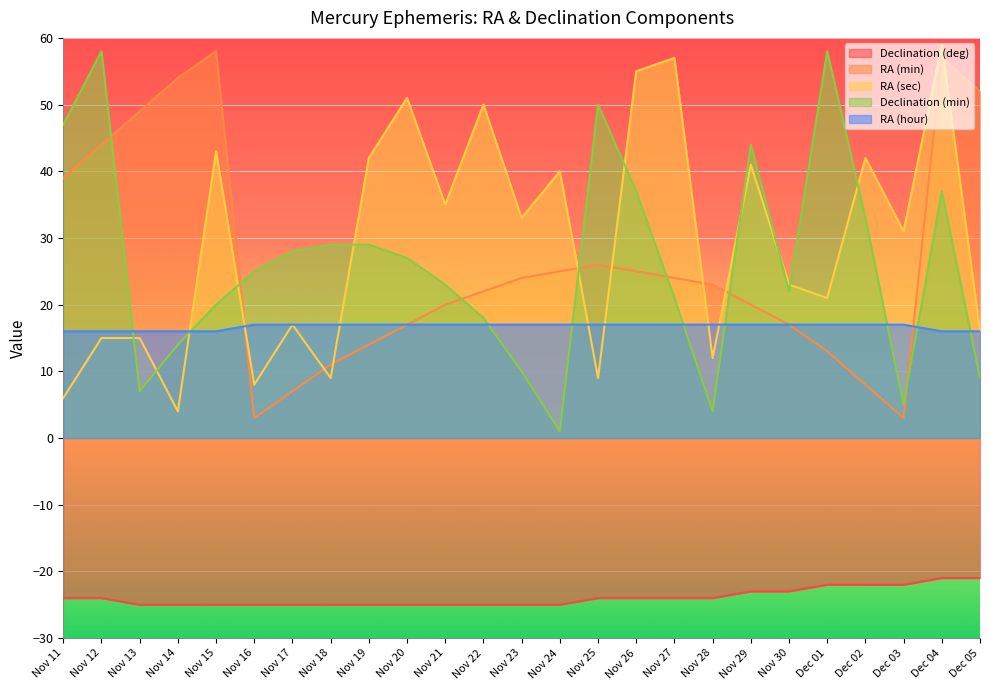

At which label is RA (min) closest to 30?

Nov 25